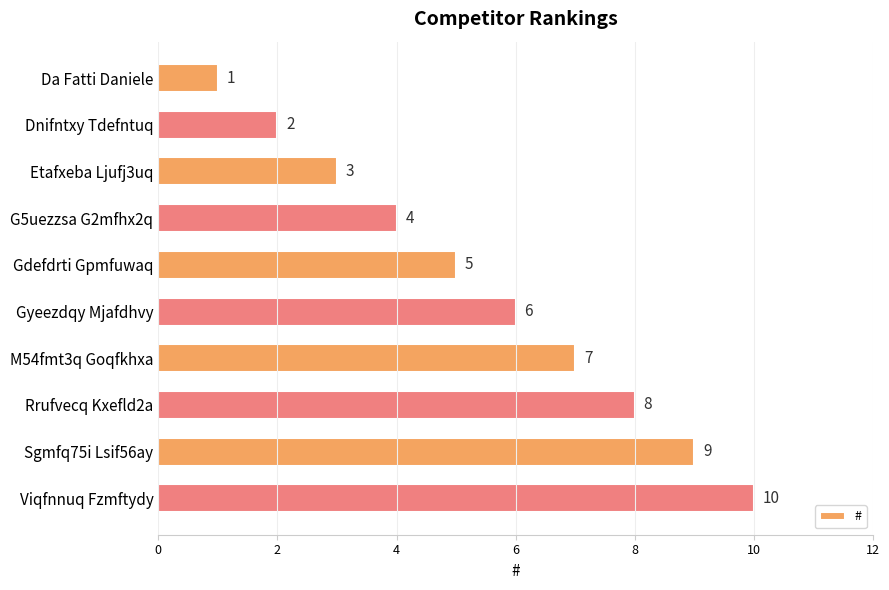

The value at M54fmt3q Goqfkhxa is 7. True or false?

True